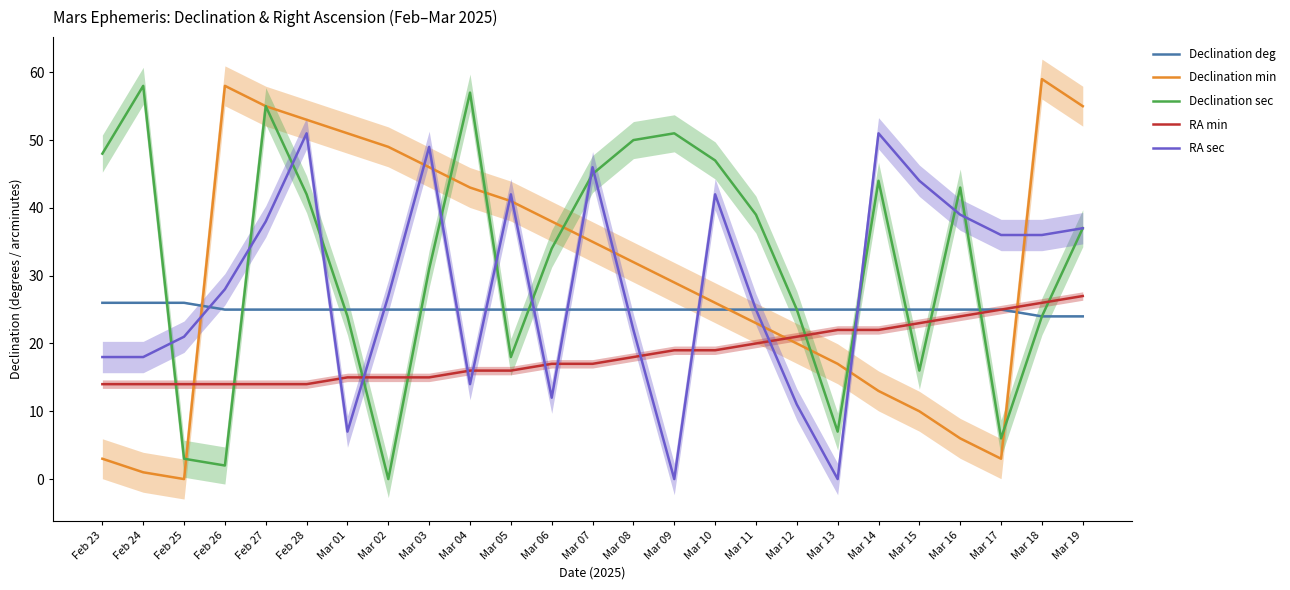

The value of RA sec at Feb 27 is 62. True or false?

False